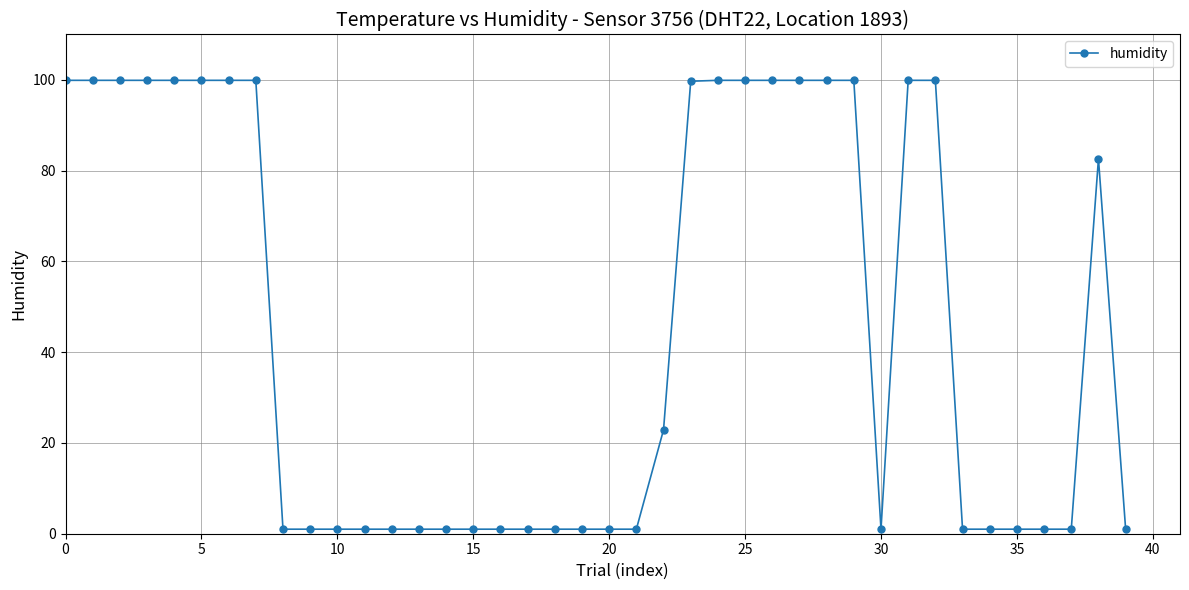

True or false: the data has more than 0 interior local peaks.

True